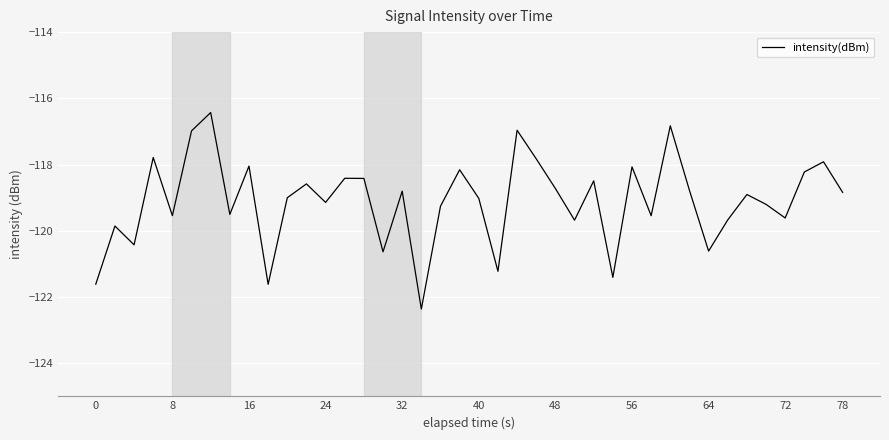

What is the smallest value displayed?

-122.4